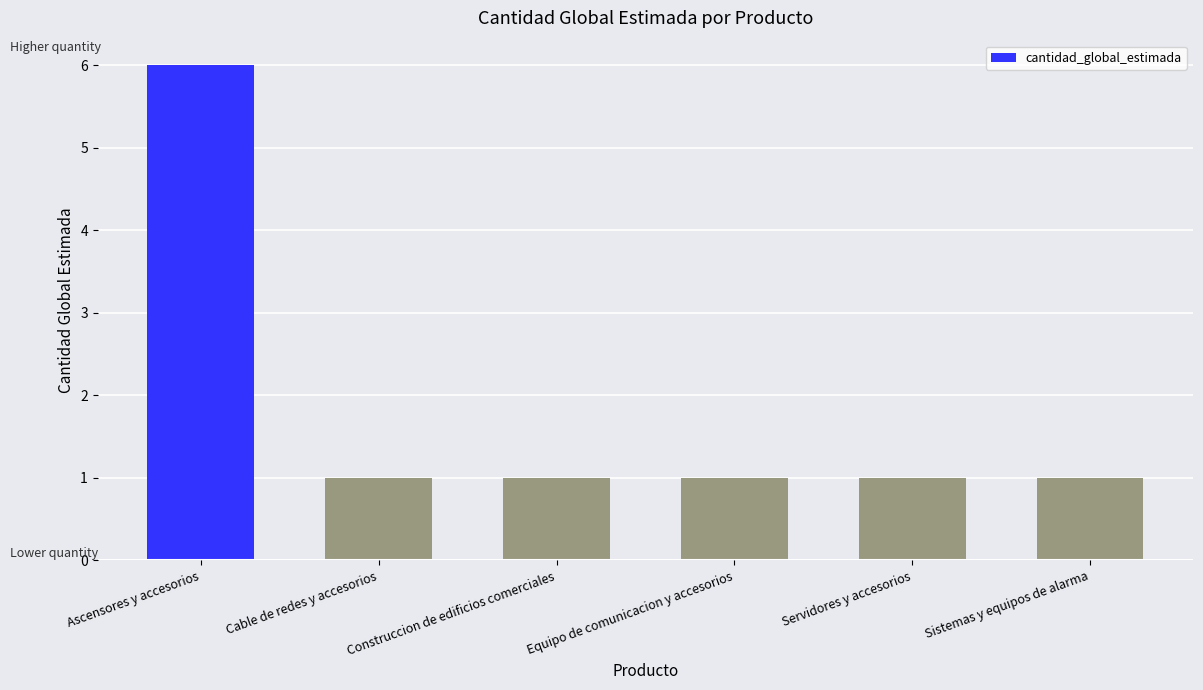

What is the sum of all values?

11